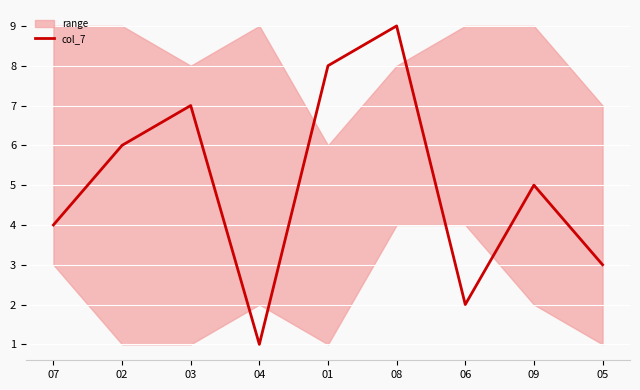

Reading left to right, transcribe all the data shown in this chart.

07=4	02=6	03=7	04=1	01=8	08=9	06=2	09=5	05=3